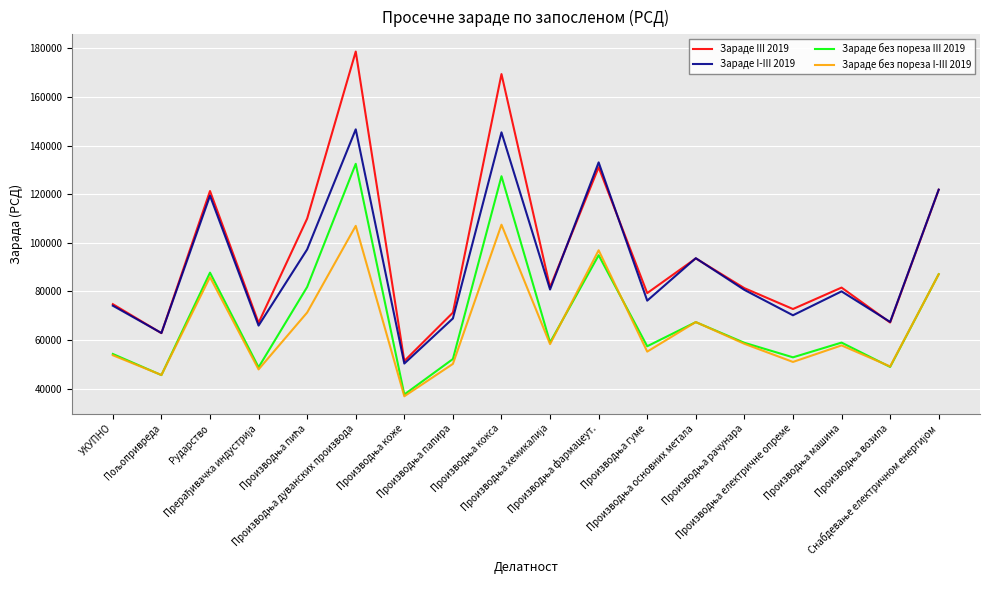

What is the difference between the maximum and second lowest values in the Зараде I-III 2019 series?

83758